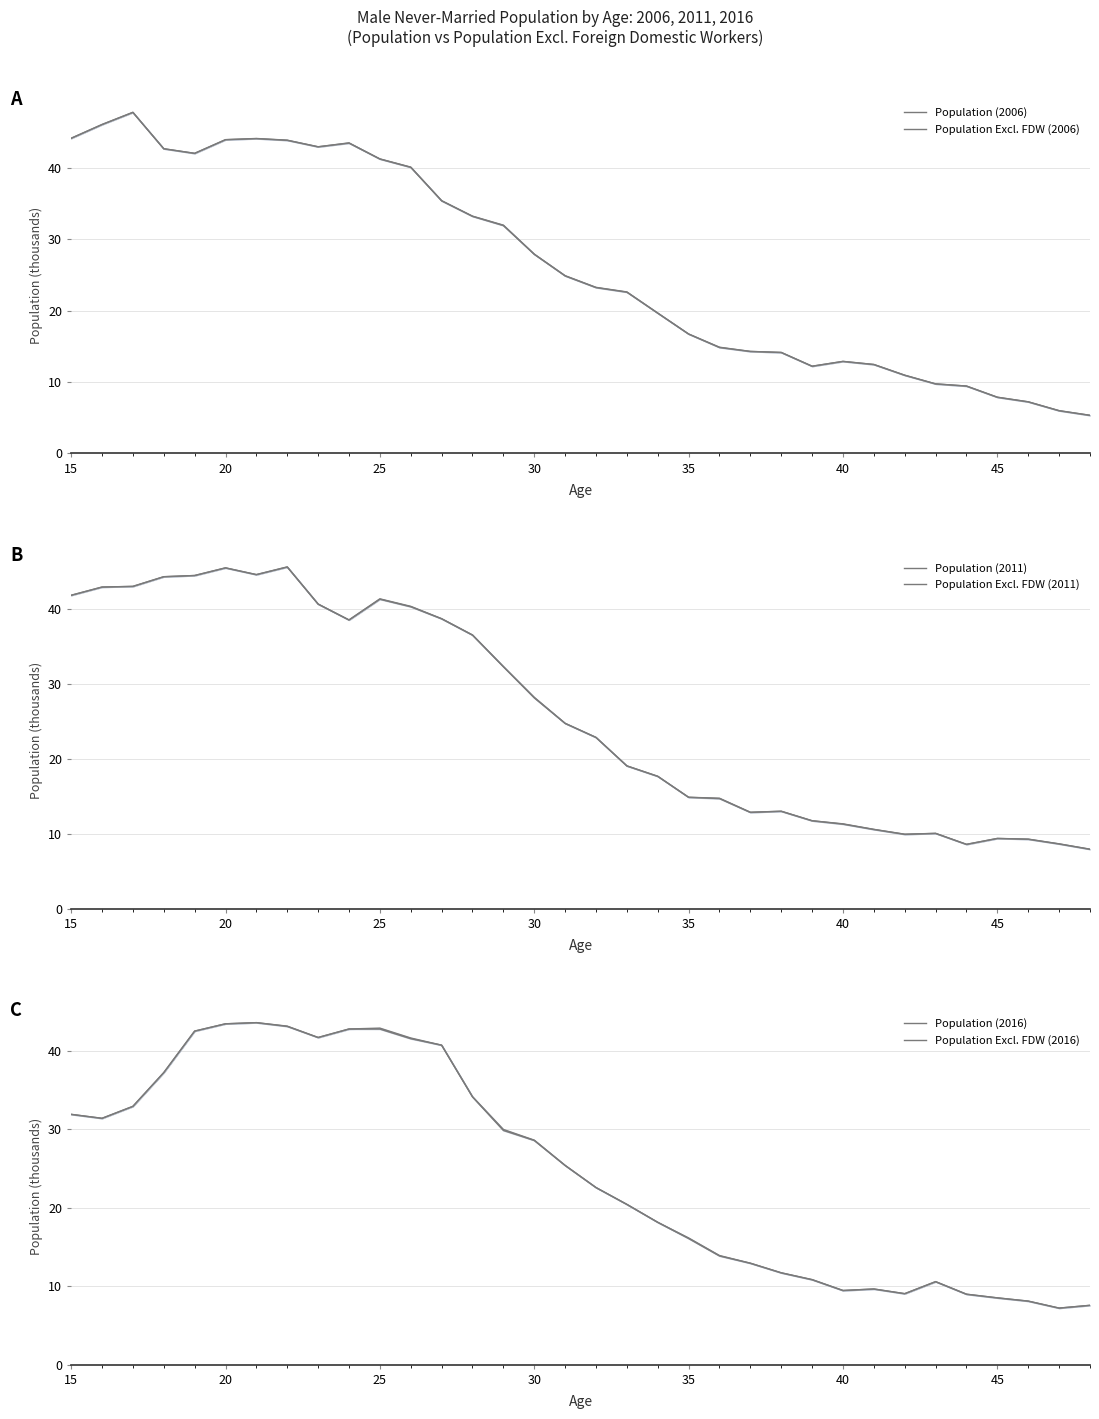

How many lines are shown in the chart?

6